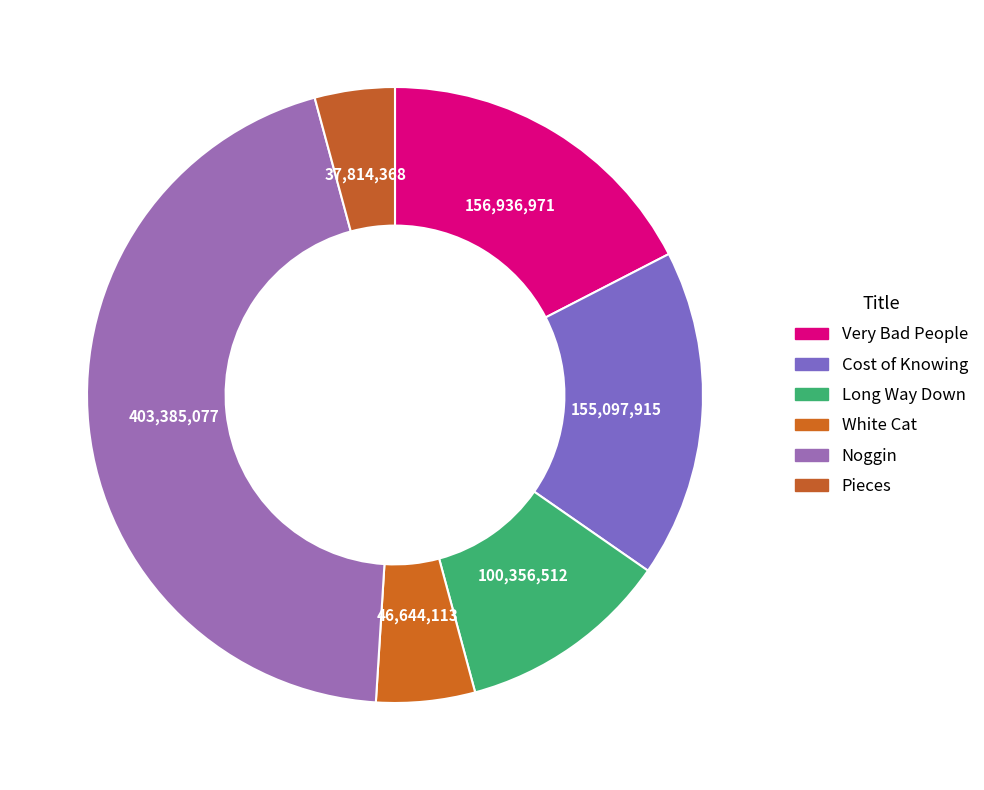

How many slices are in this pie chart?

6